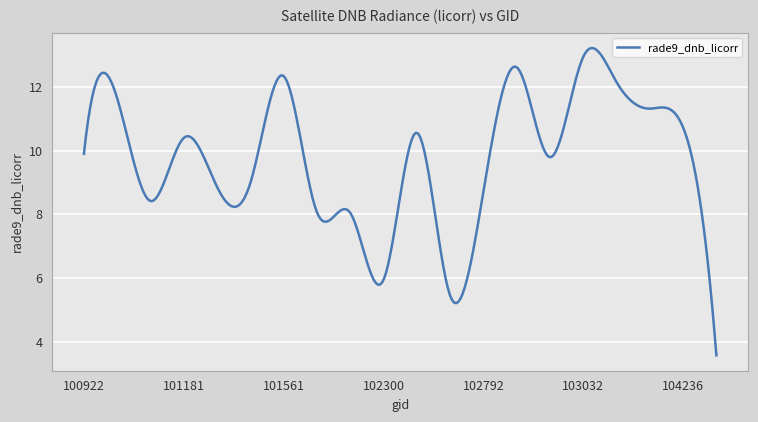

What is the sum of all values?

2927.4